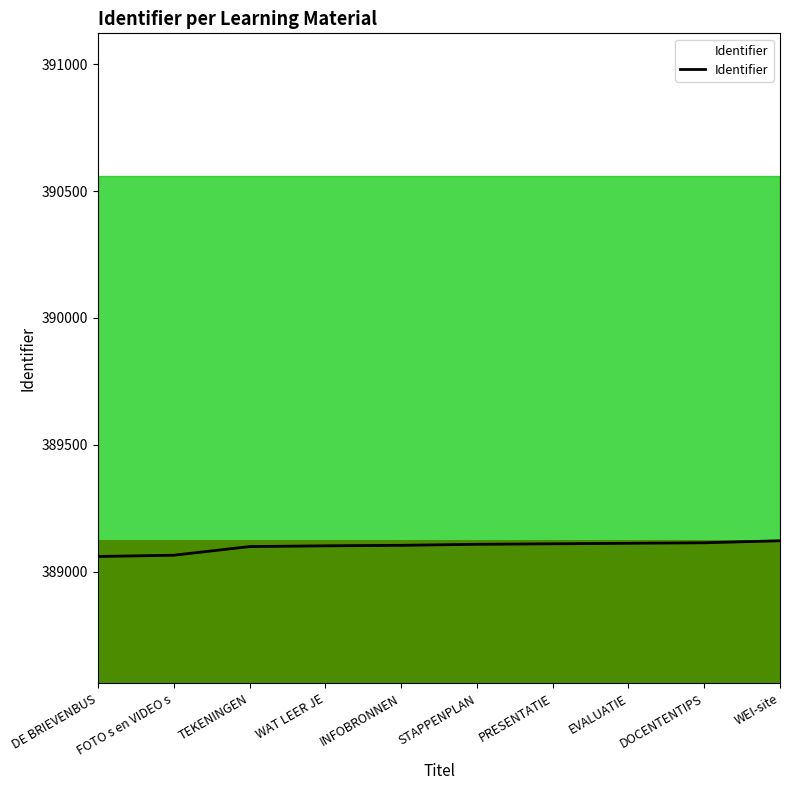

True or false: the data shows 389112 at EVALUATIE.

True